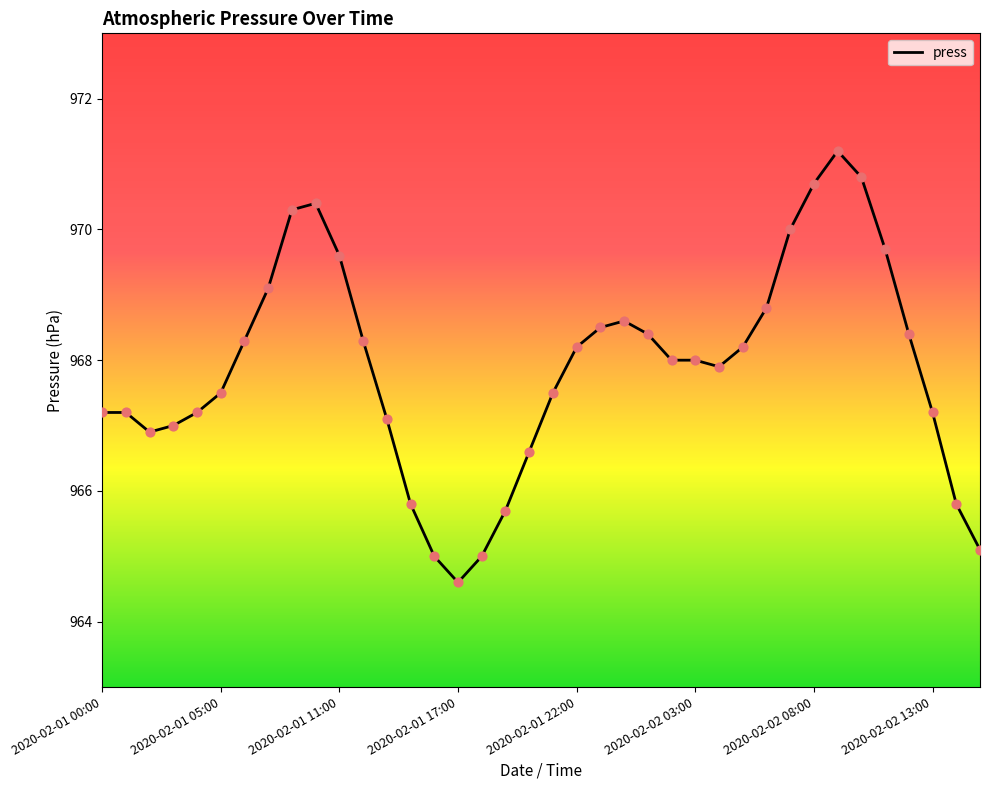

What is the difference between the maximum and minimum values?

6.6